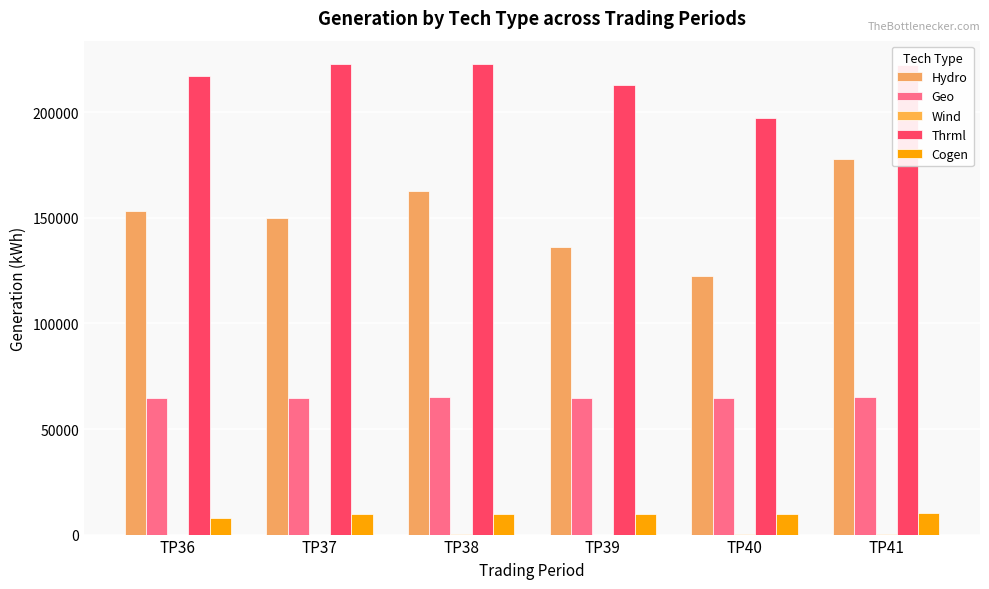

Rank the series by their maximum value, from lowest to highest.

Wind, Cogen, Geo, Hydro, Thrml